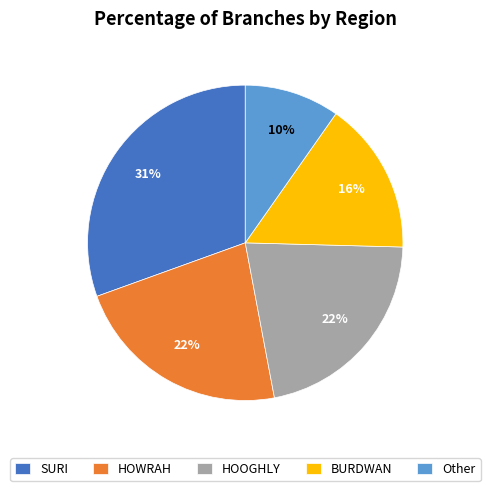

To the nearest percent, what portion does HOWRAH represent?

22%